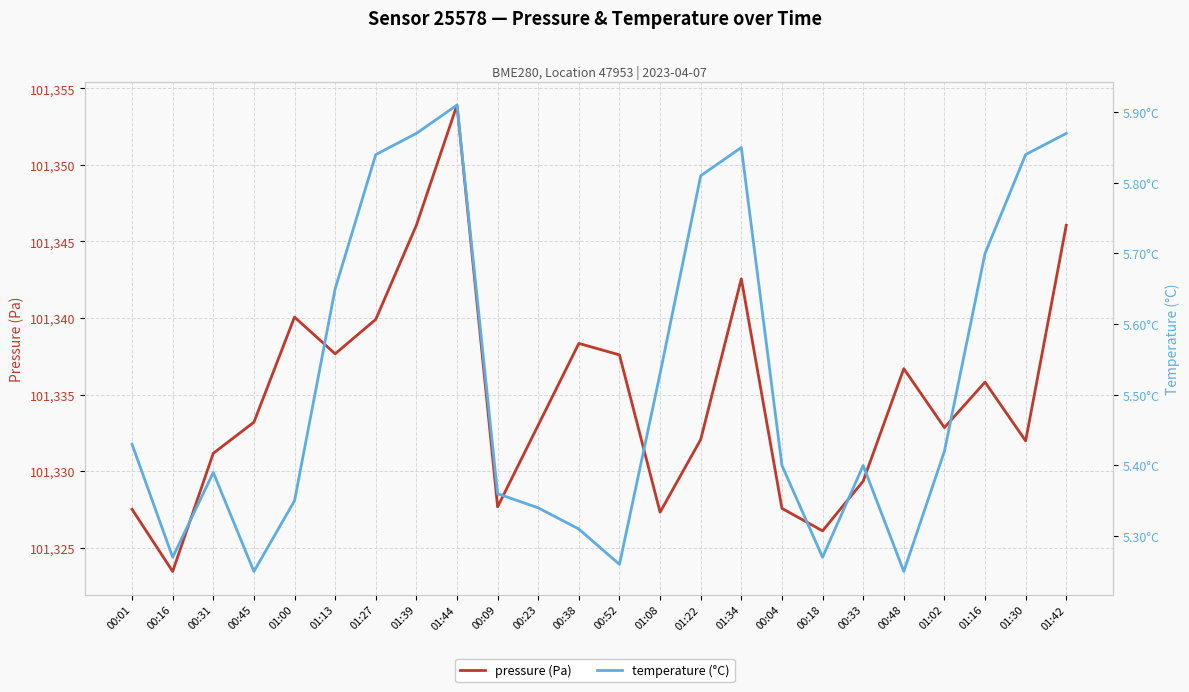

True or false: pressure (Pa) and temperature (°C) cross at least once.

False